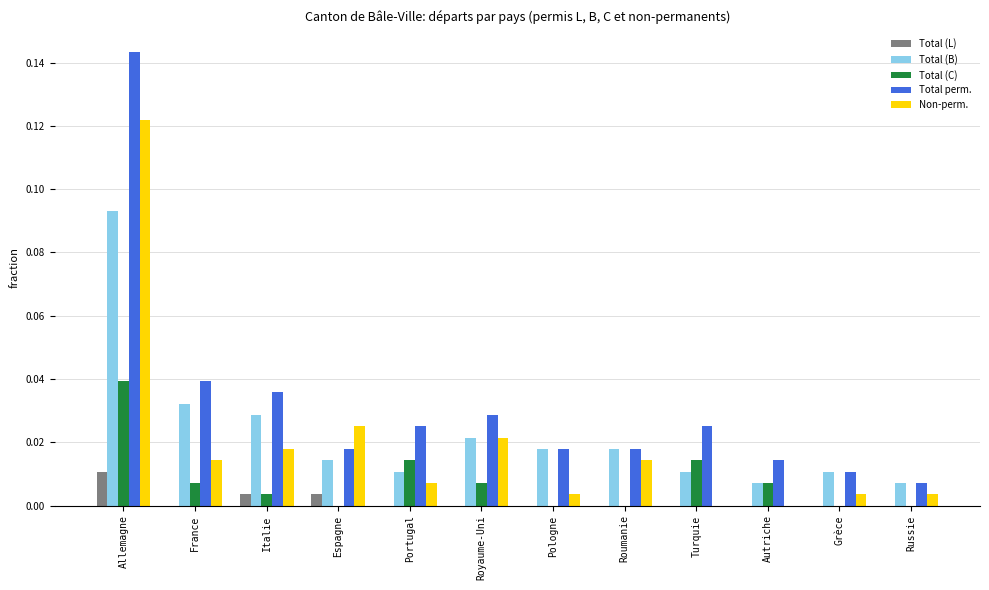

True or false: Total (C) has a value of 0.0 at Royaume-Uni.

True